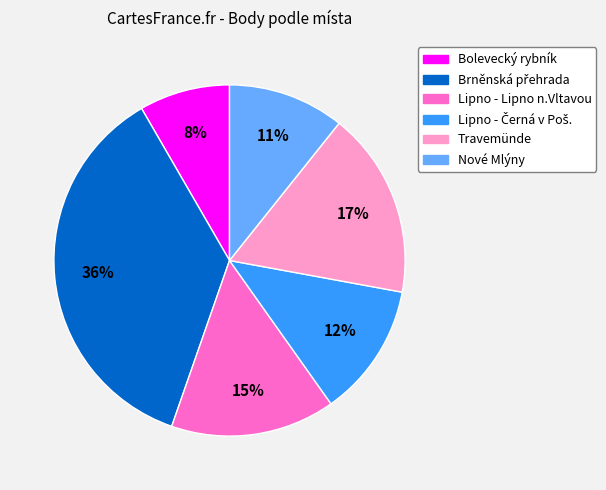

The Nové Mlýny slice represents 11% of the pie. True or false?

True